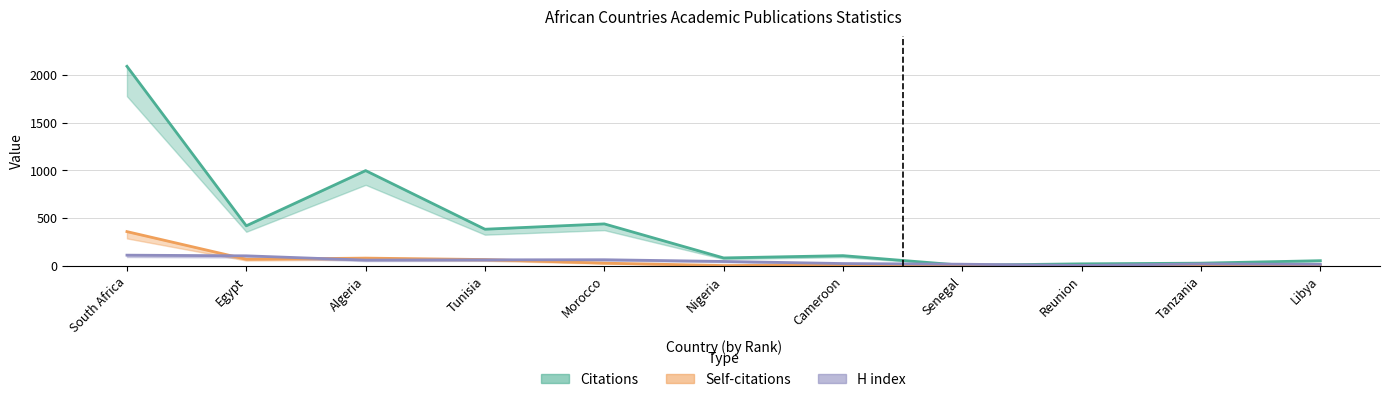

Between Tunisia and Tanzania, which is larger?

Tunisia